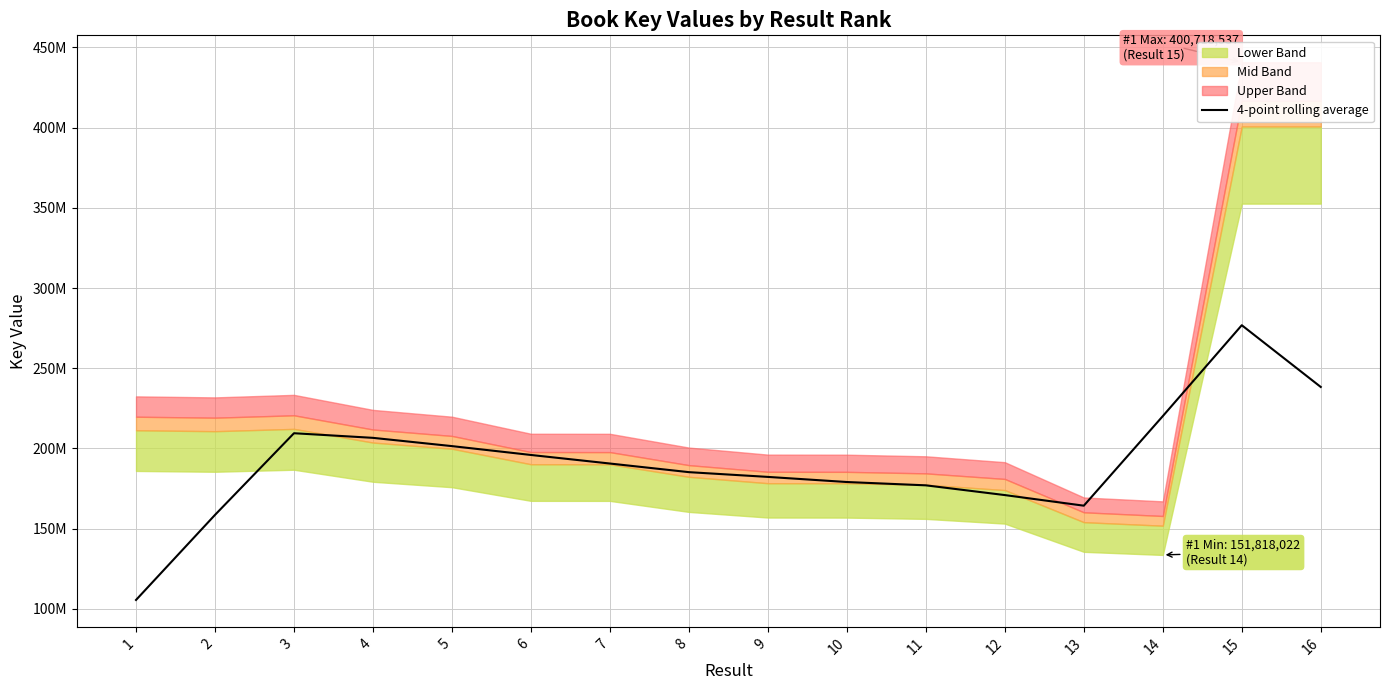

True or false: the data shows 238313591.0 at 16.

True